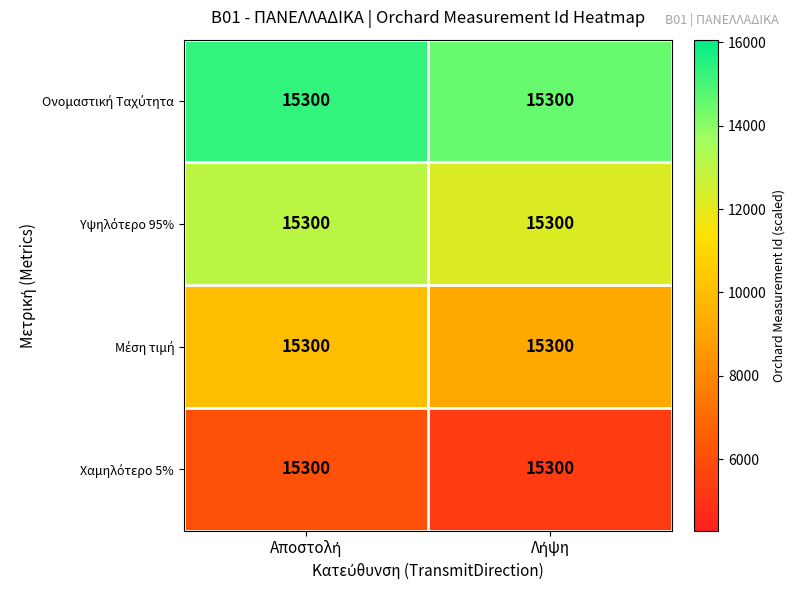

What is the spread (max minus min) of values at Αποστολή?

9180